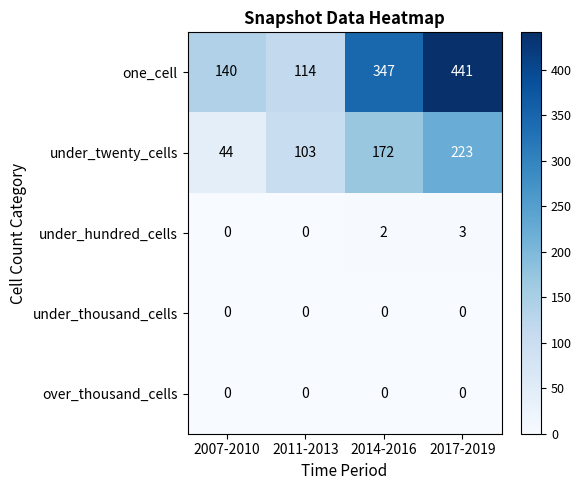

Which series has the widest spread of values?

one_cell